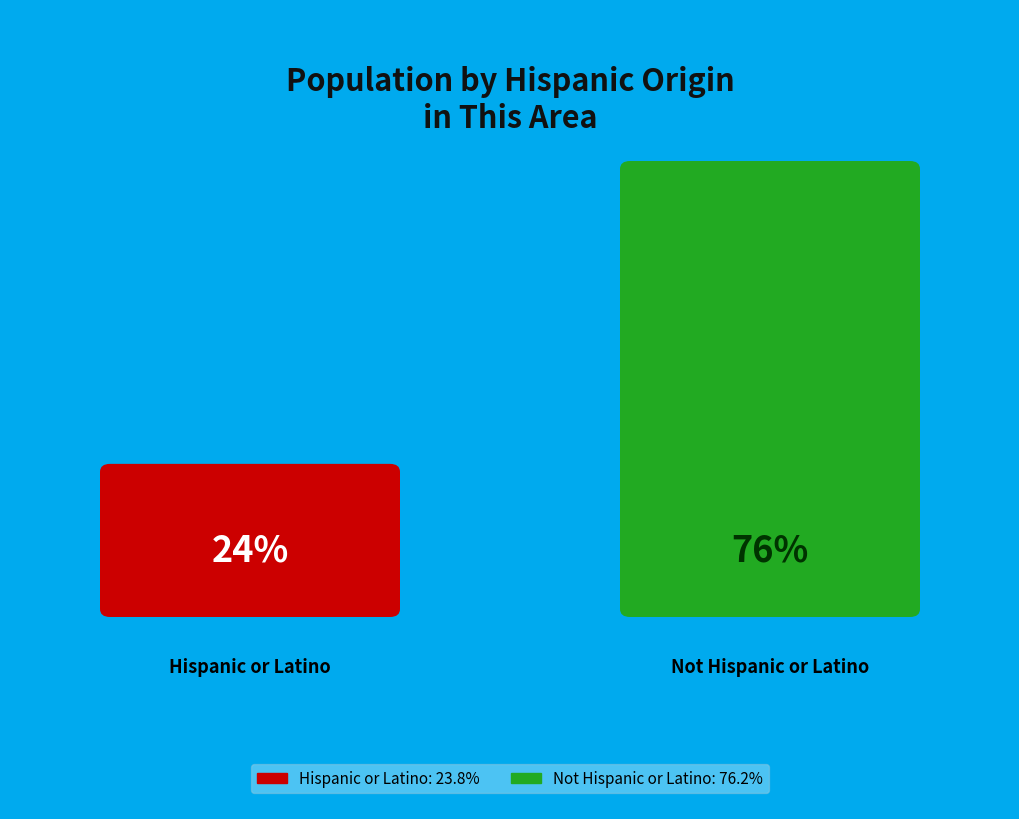

Approximately how many times larger is the value at Not Hispanic or Latino compared to Hispanic or Latino?

3.2